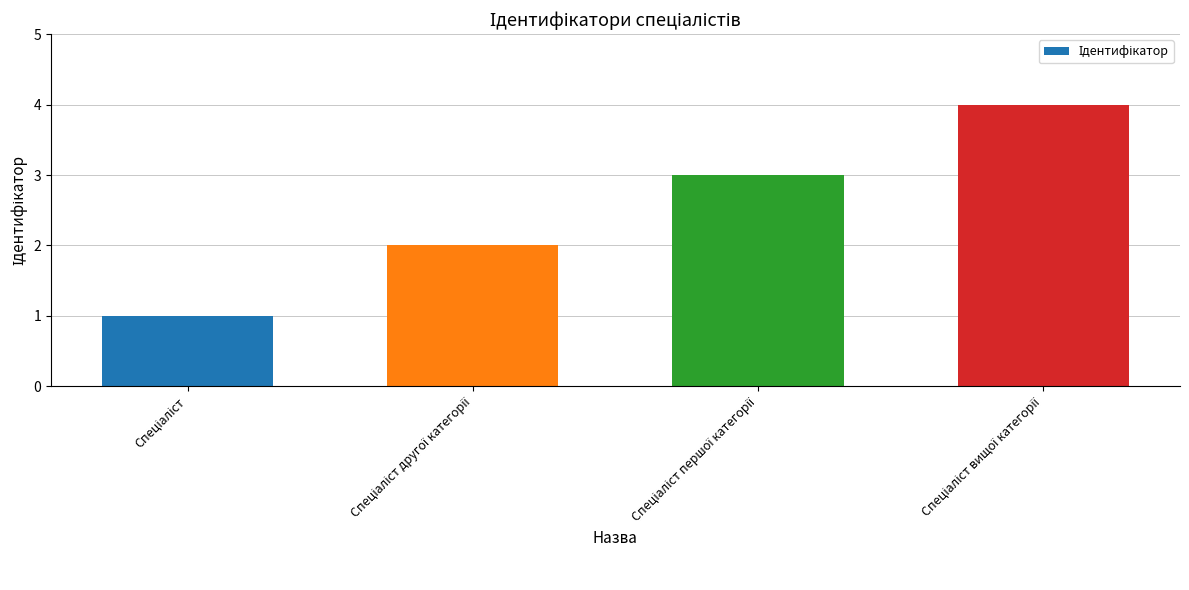

What is the greatest value displayed?

4